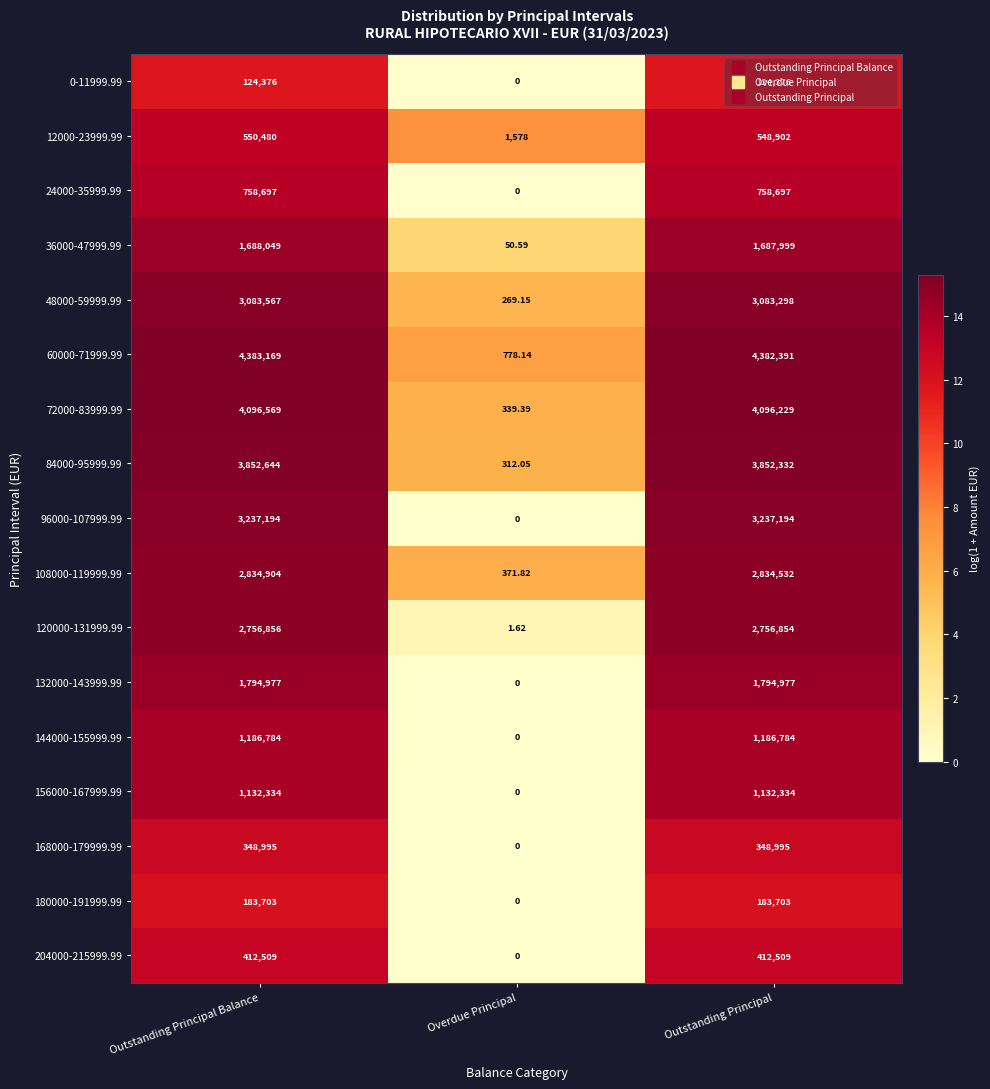

Rank the categories by 108000-119999.99 value from lowest to highest.

Overdue Principal, Outstanding Principal, Outstanding Principal Balance